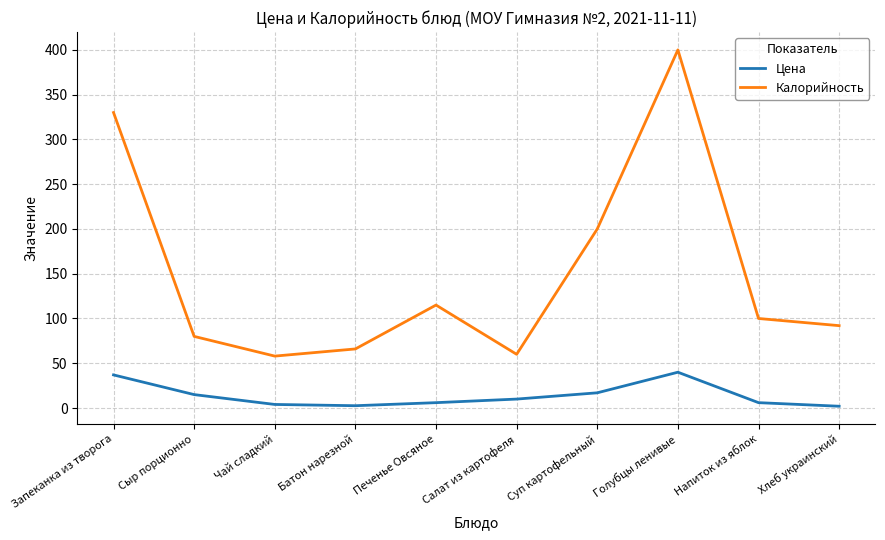

Where does the Калорийность series first go above 100?

Запеканка из творога